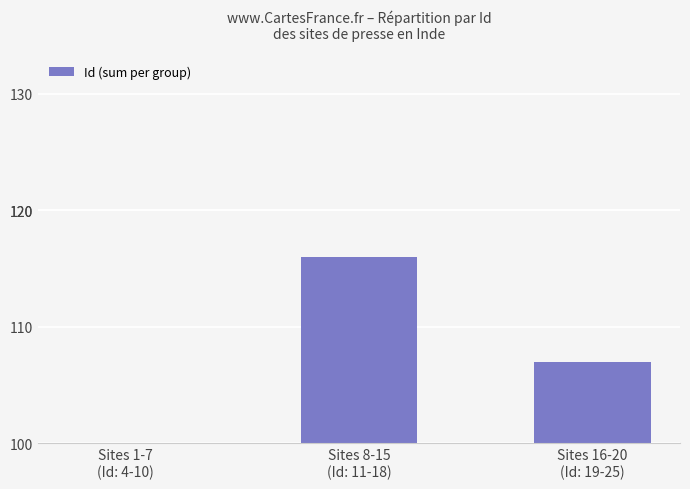

What is the difference between the values at Sites 8-15
(Id: 11-18) and Sites 1-7
(Id: 4-10)?

67